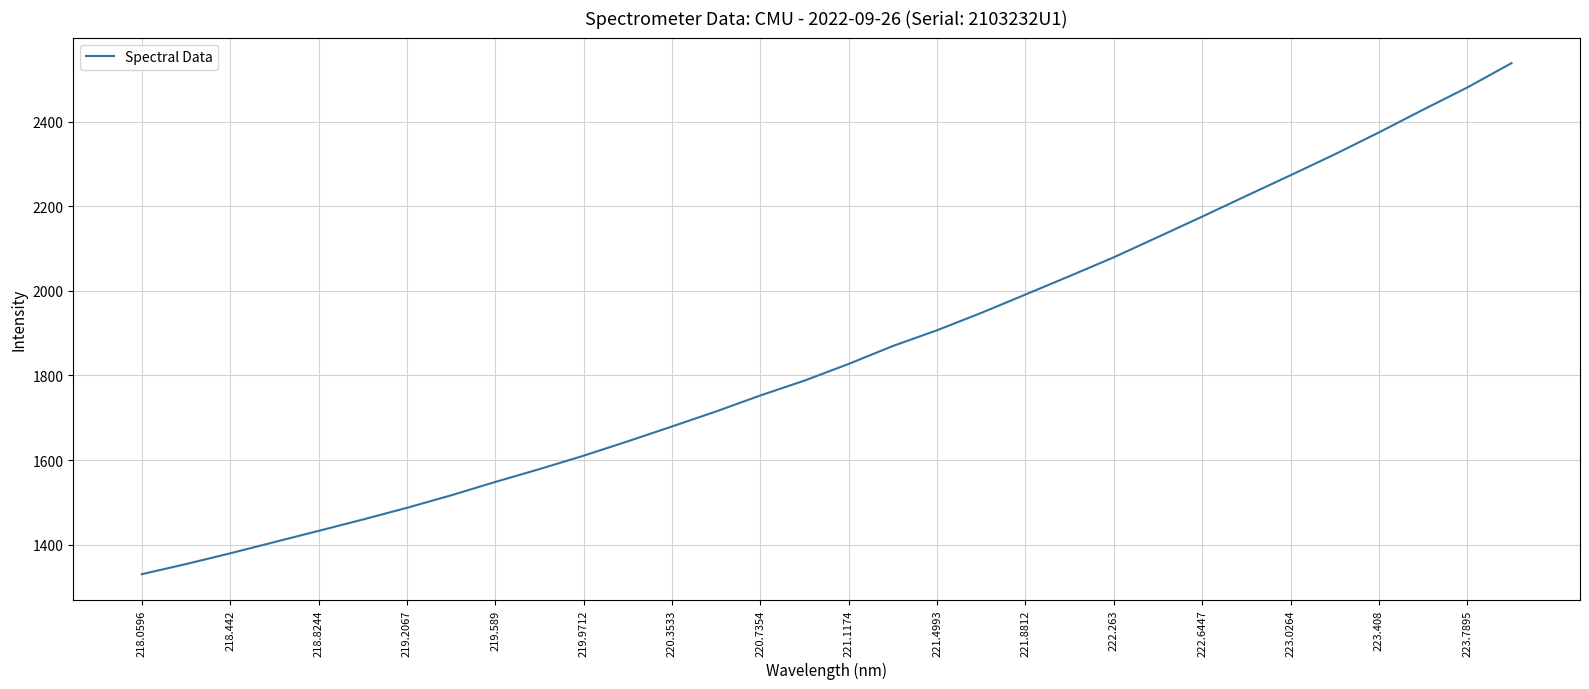

True or false: there are more than 2 points higher than both neighbors.

False